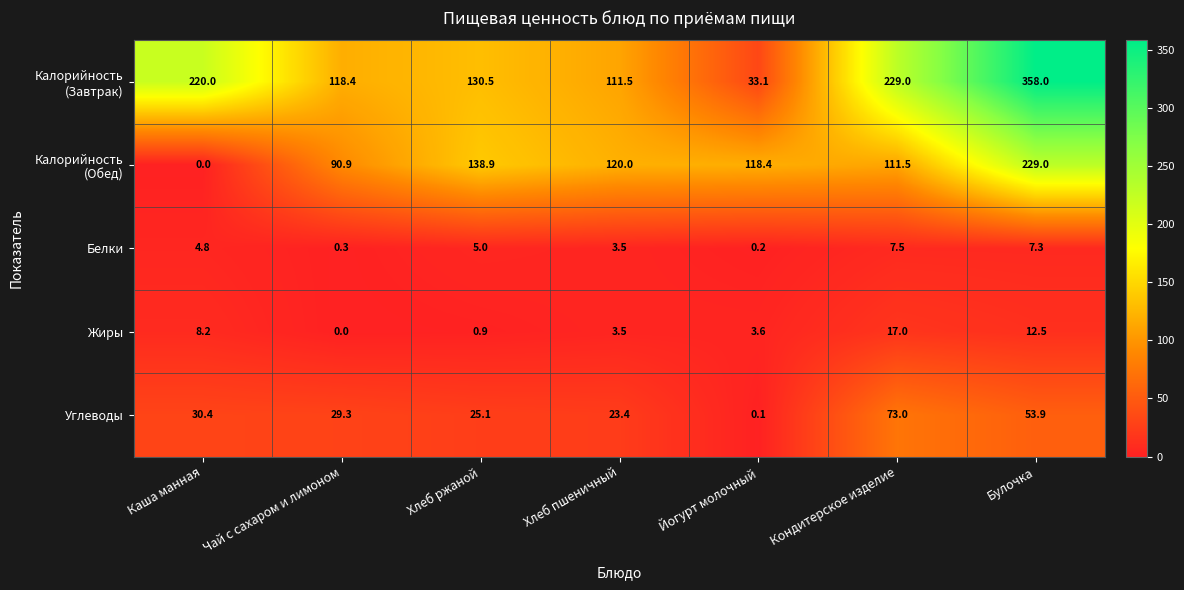

What is the maximum value shown in the chart?

358.0